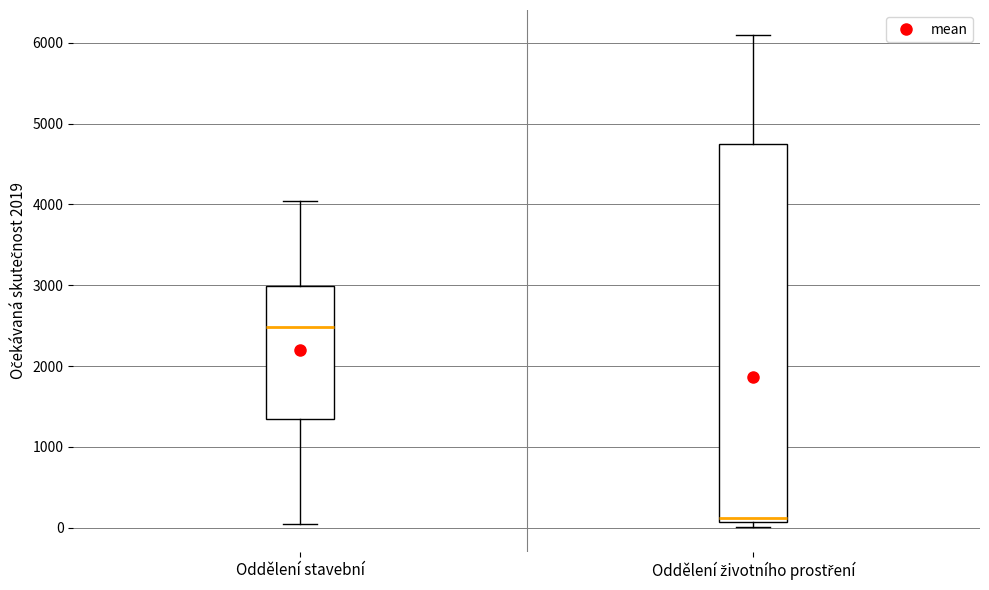

Reading left to right, transcribe this box plot: for each box, give where its median line is, the range the box spans, and where its two whiskers end, as read against the y-axis. The values are not printed on the chart, so give them approximately, as read against the axis.

Oddělení stavební: median 2500, box 1400 to 3000, whiskers 100 to 4000
Oddělení životního prostření: median 100 (just above the box's lower edge), box 100 to 4700, whiskers 0 to 6100